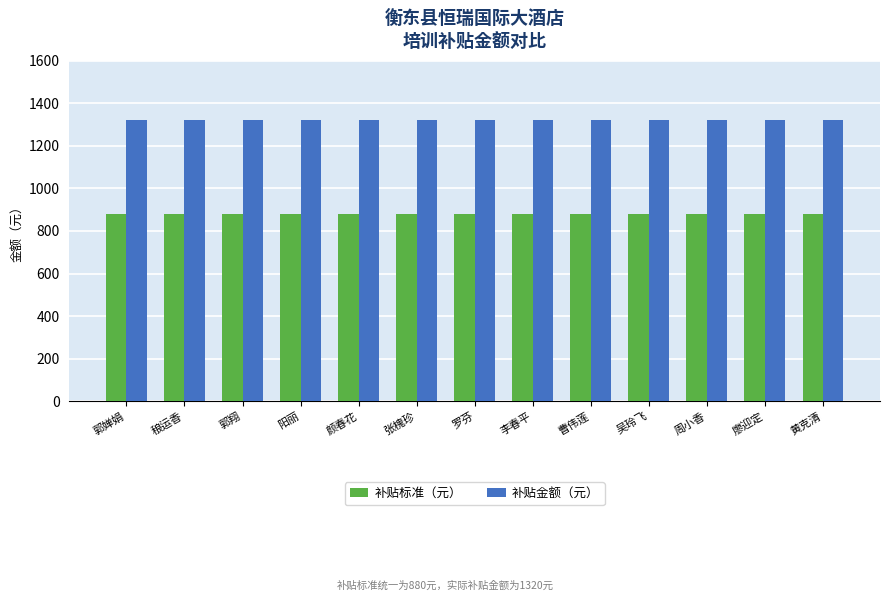

List the series in order of their overall mean, highest first.

补贴金额（元）, 补贴标准（元）